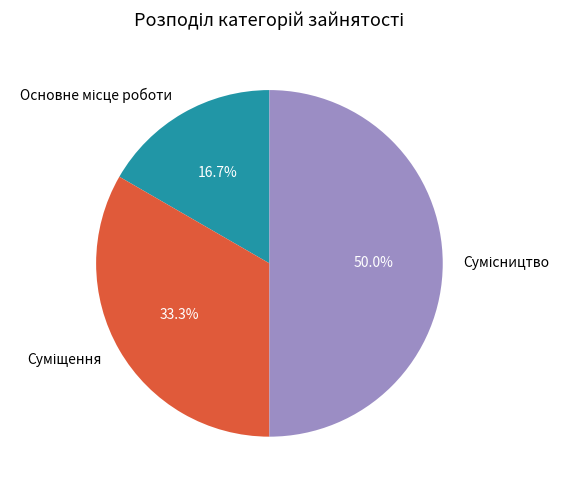

Which category has the smallest portion of the pie?

Основне місце роботи